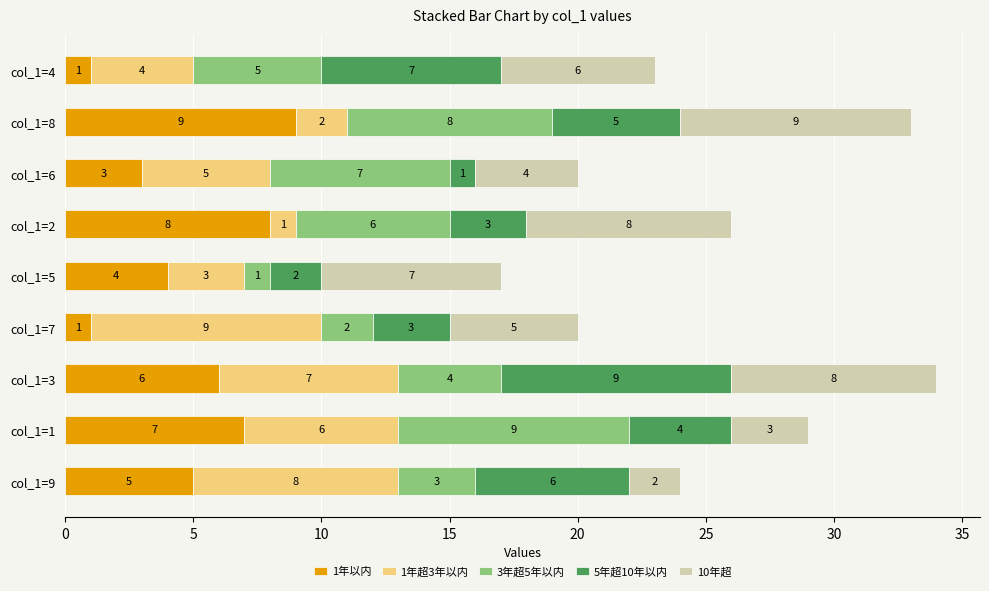

At which category is the sum across all series the highest?

col_1=3